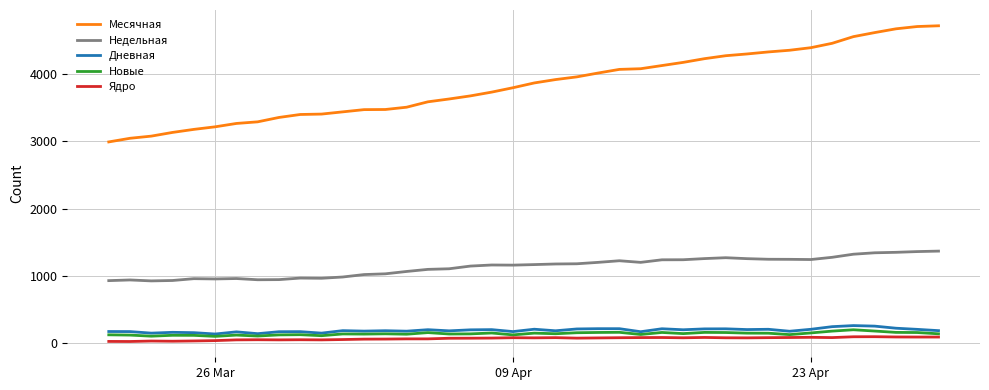

What is the minimum value shown in the chart?

27